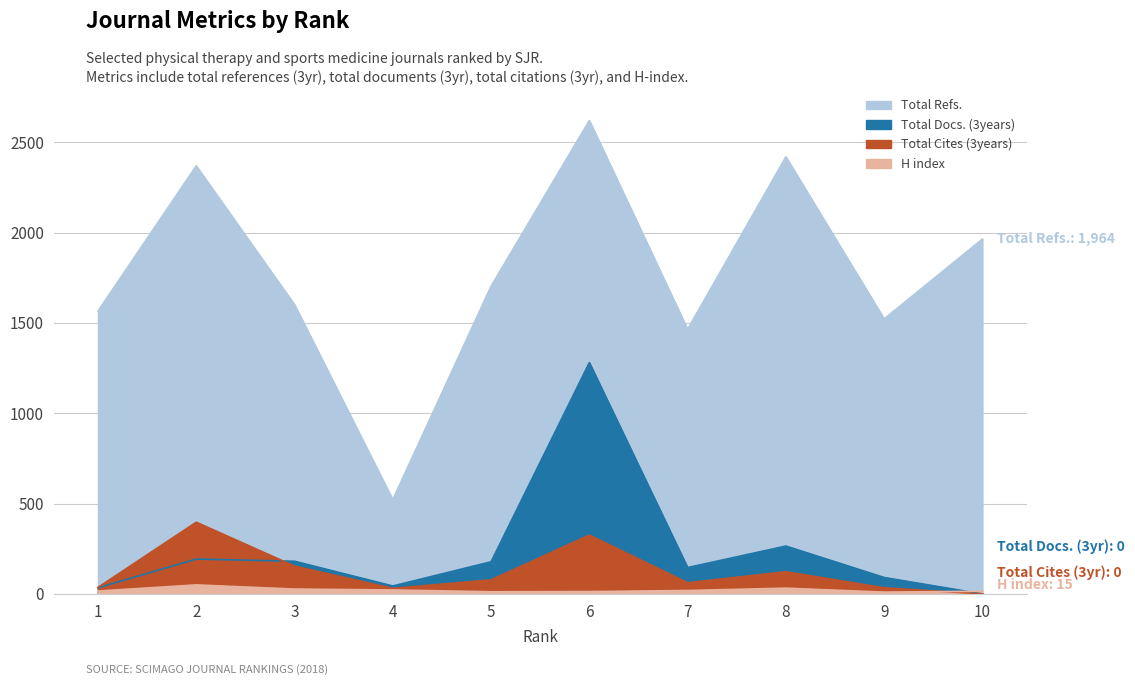

Does the chart have visible grid lines?

Yes